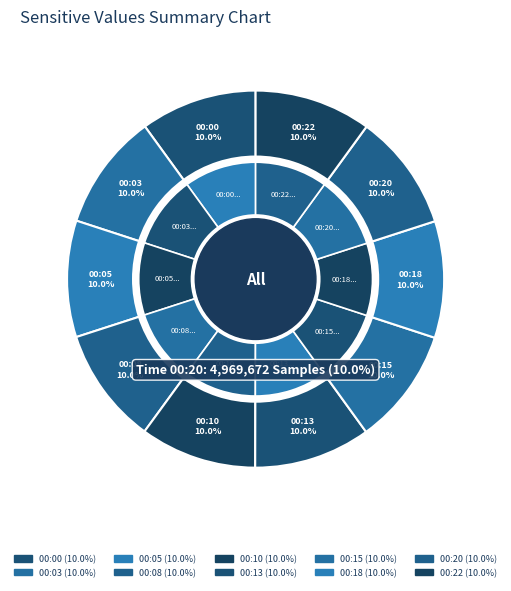

Is the sum of 00:22 and 00:13 greater than half?

No